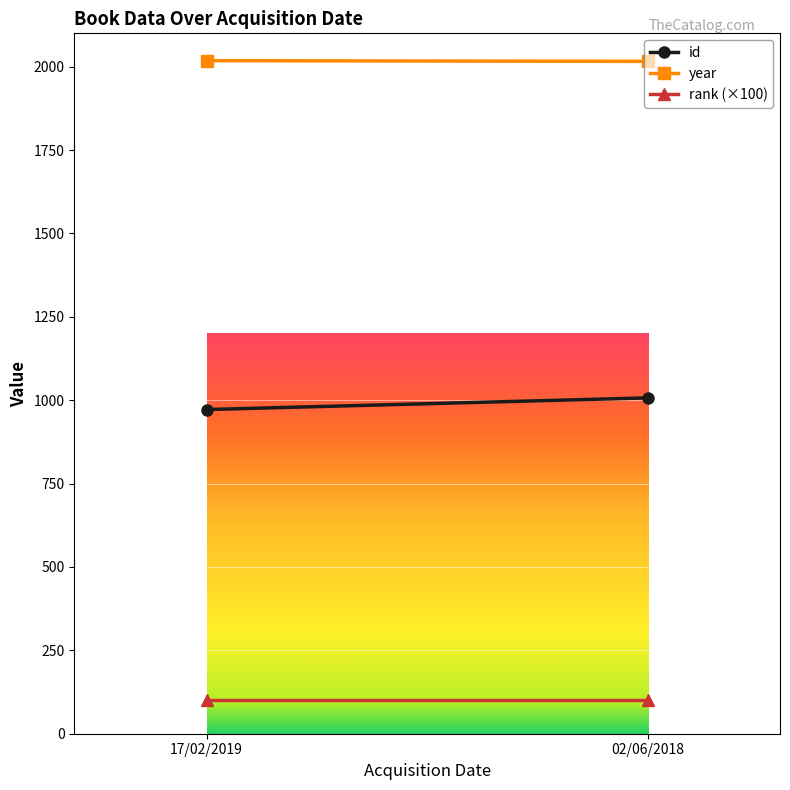

At which category does the chart reach its minimum across all series?

17/02/2019